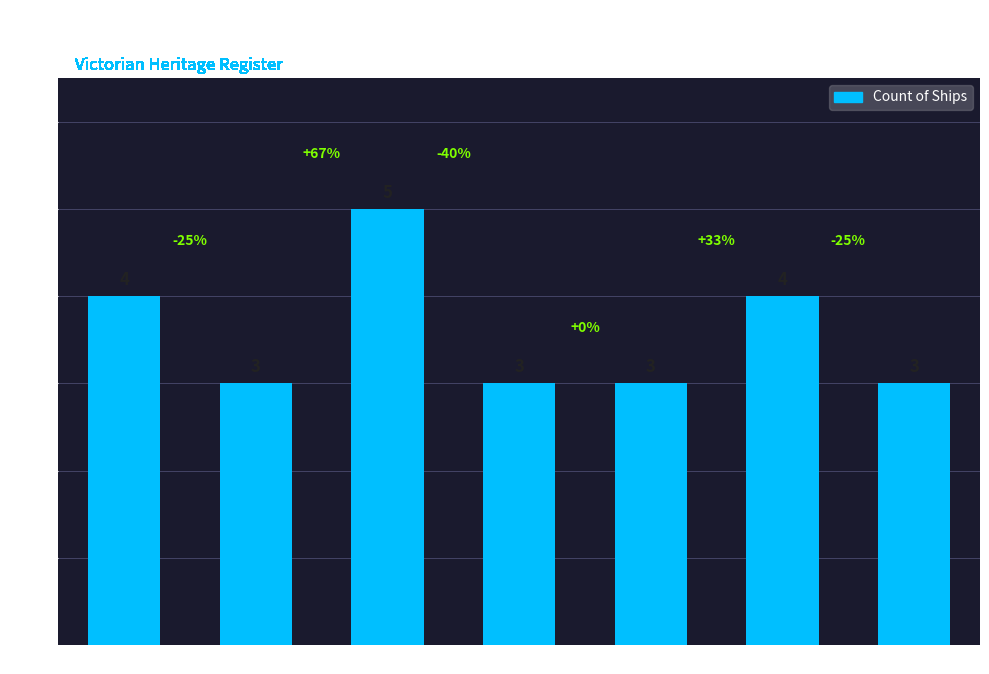

How many values are between 3 and 4?

6